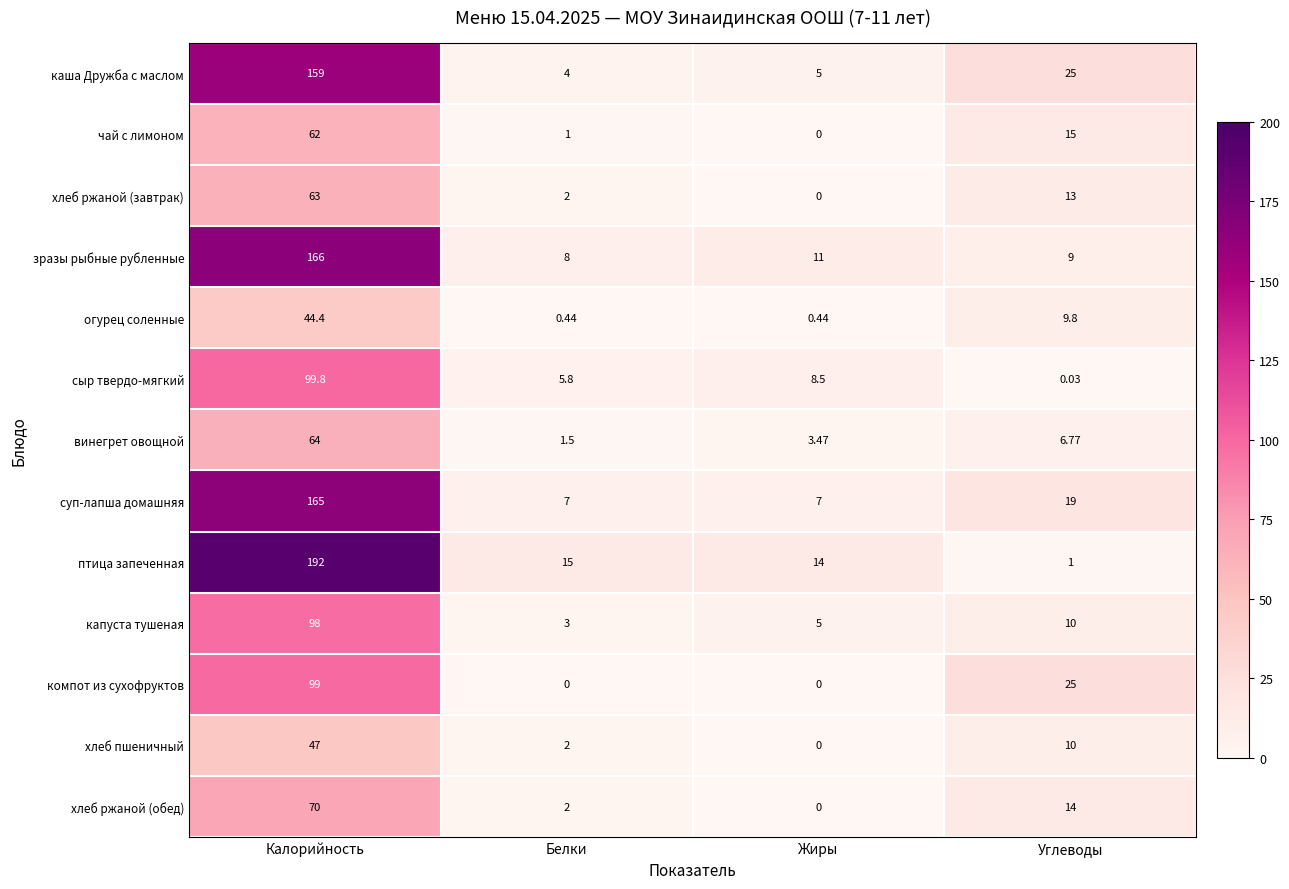

How many series are shown in this chart?

13